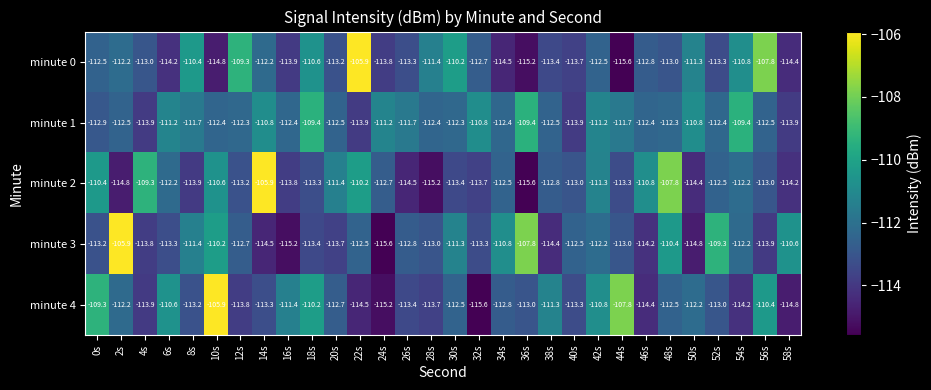

At 36s, list the series in order from largest to smallest.

minute 3, minute 1, minute 4, minute 0, minute 2